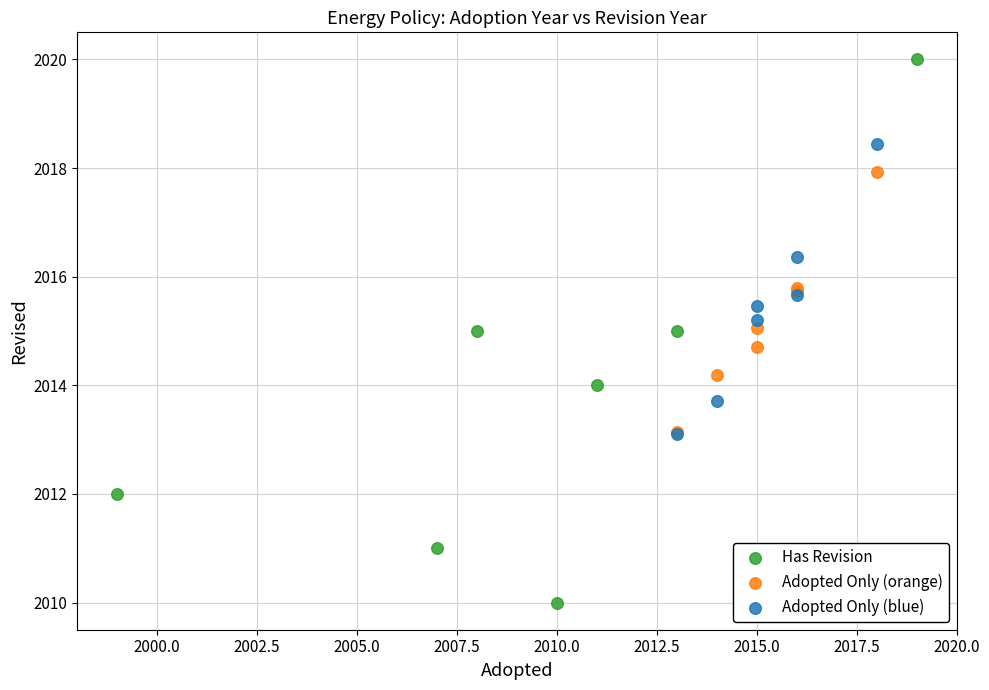

Which series reaches the maximum Y coordinate?

Has Revision